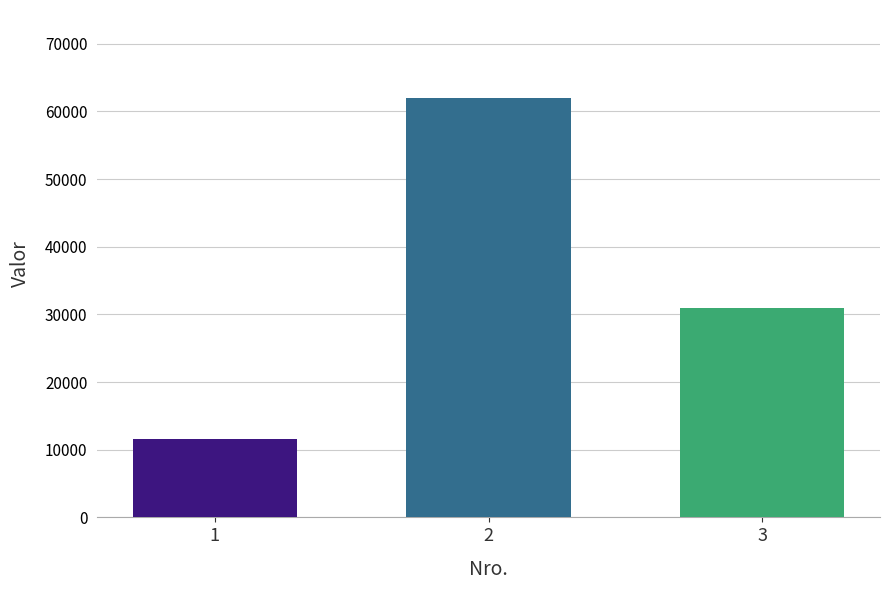

Reading left to right, transcribe all the data shown in this chart.

1=11610	2=61920	3=30960